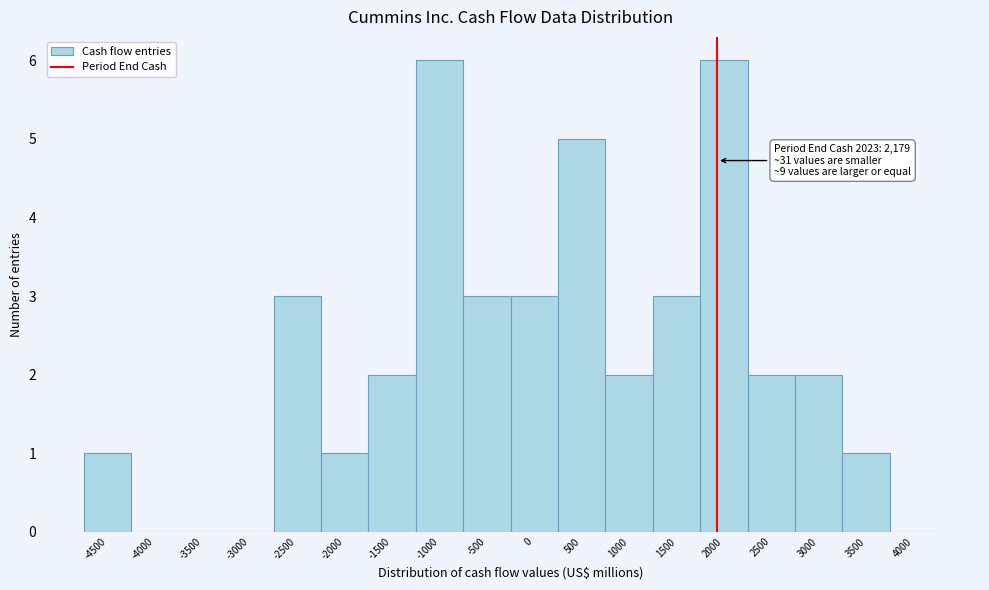

Reading left to right, list all the values displayed in this chart.

-4500=1	-4000=0	-3500=0	-3000=0	-2500=3	-2000=1	-1500=2	-1000=6	-500=3	0=3	500=5	1000=2	1500=3	2000=6	2500=2	3000=2	3500=1	4000=0